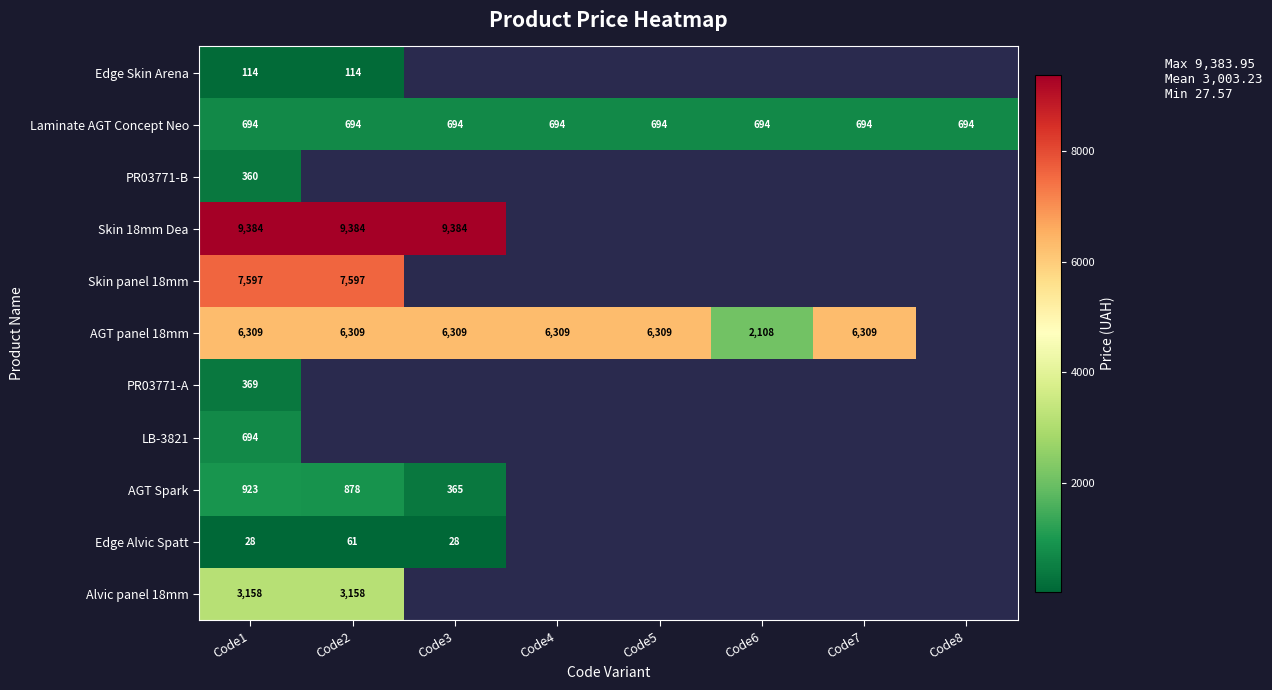

What is the sum of the AGT panel 18mm values at Code1 and Code6?

8417